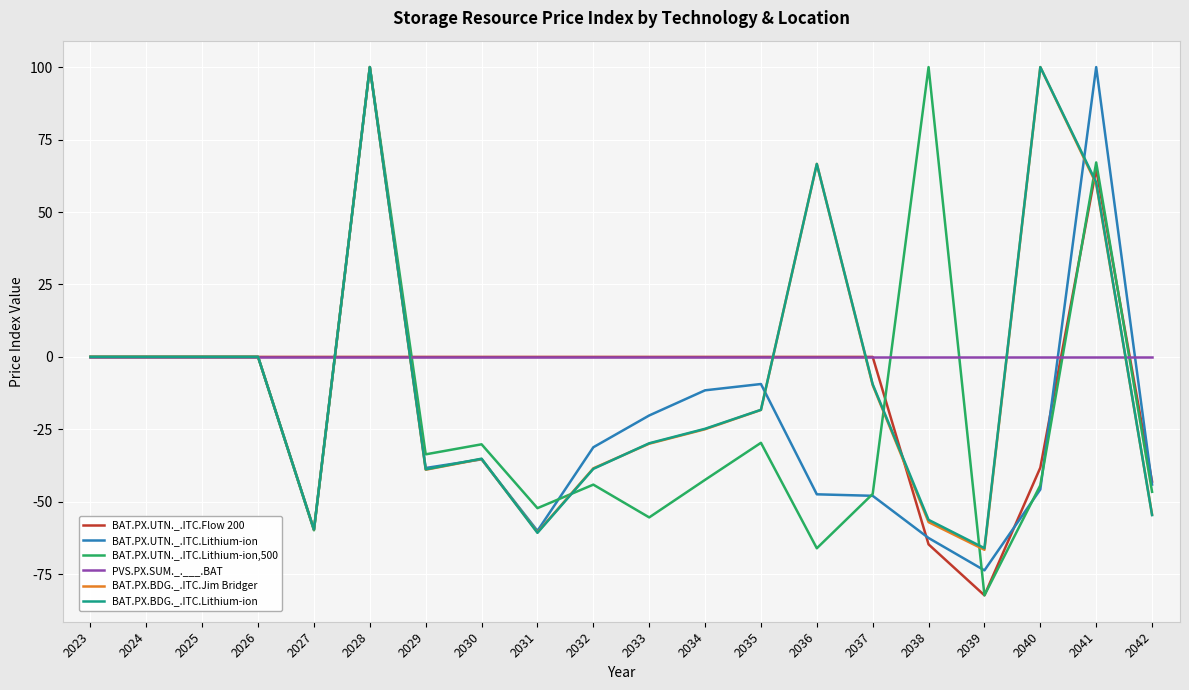

How many lines are shown in the chart?

6